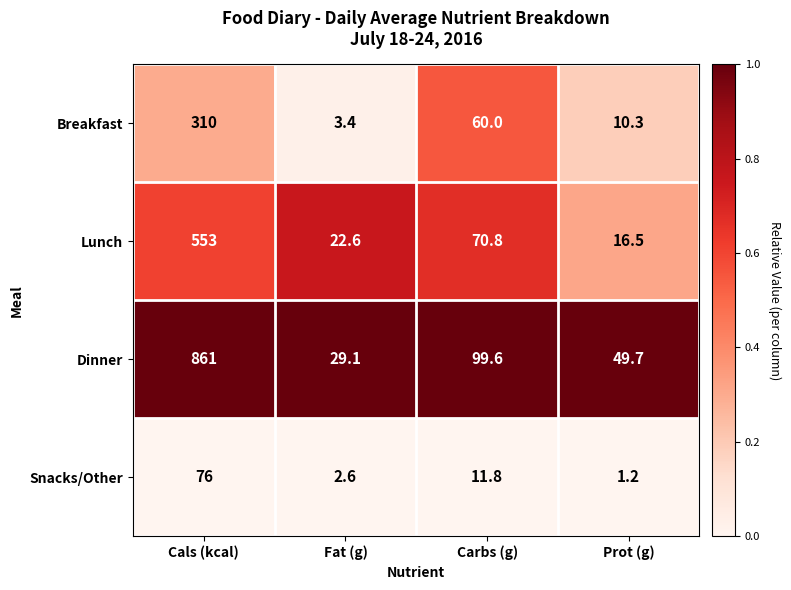

Rank the series by their average value, from highest to lowest.

Dinner, Lunch, Breakfast, Snacks/Other